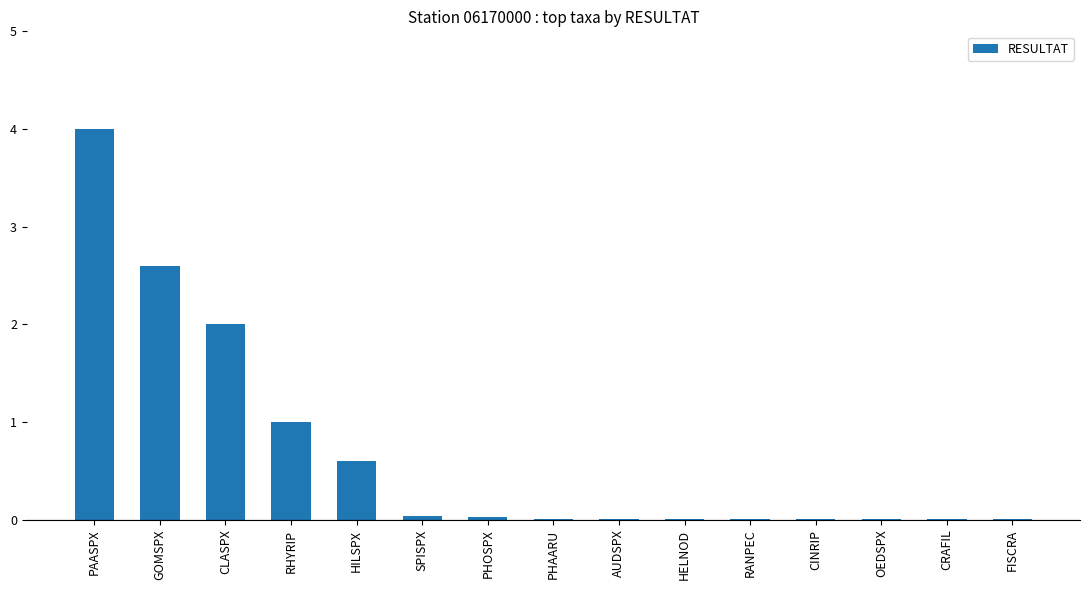

What is the change in value from HILSPX to RANPEC?

-0.6